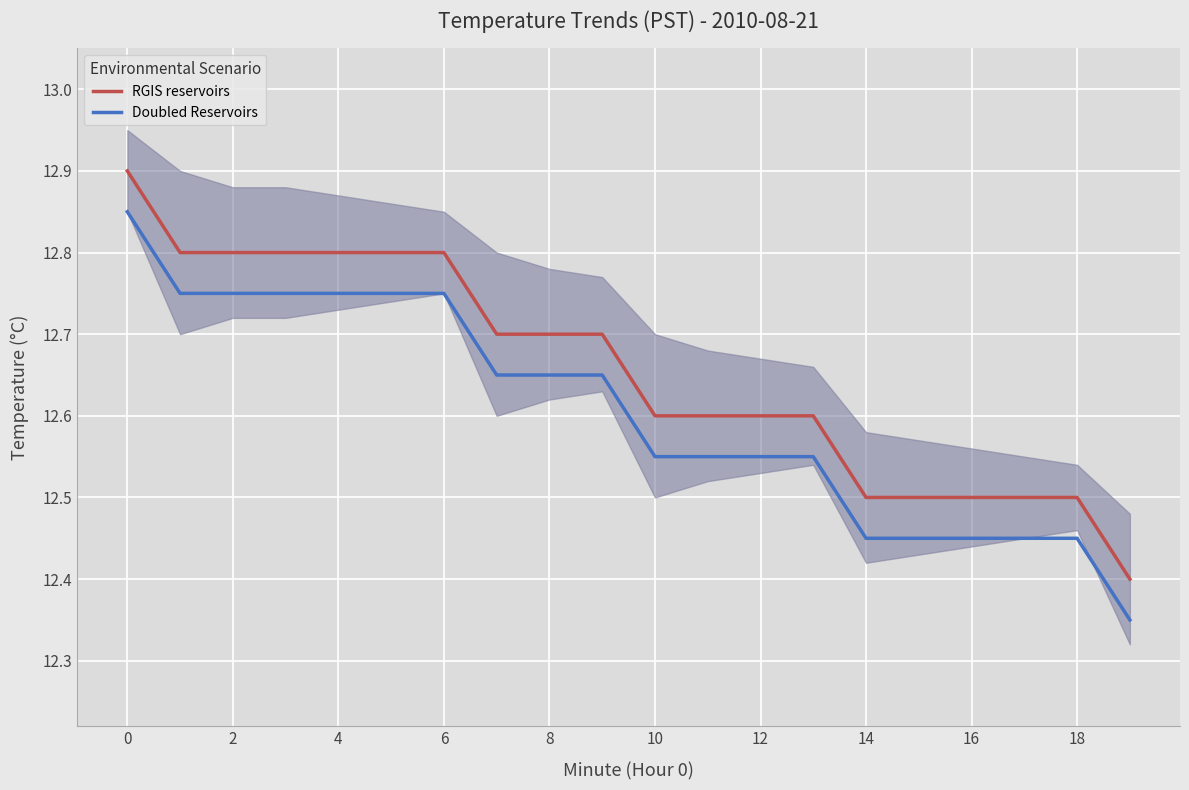

Which category has the lowest value in the Doubled Reservoirs series?

19